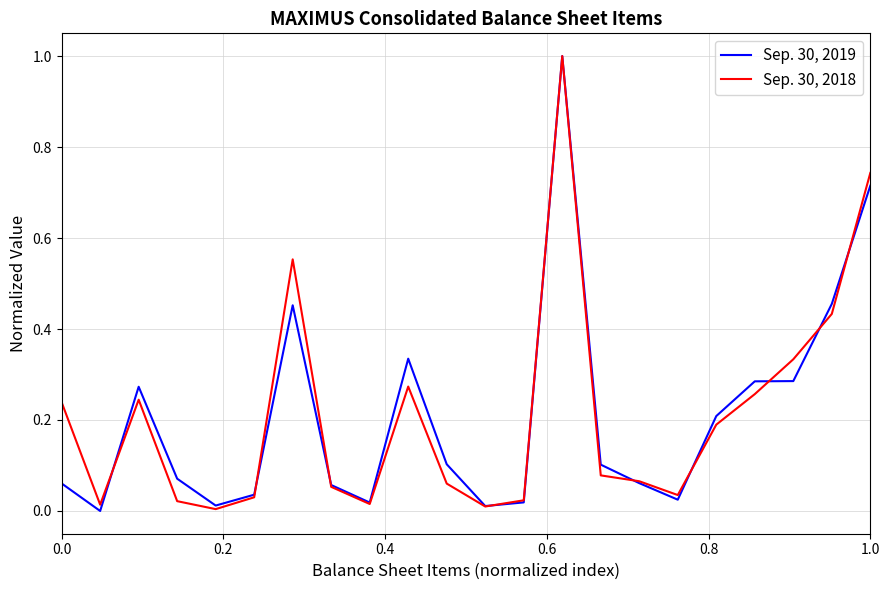

List the series in order of their overall mean, lowest first.

Sep. 30, 2019, Sep. 30, 2018